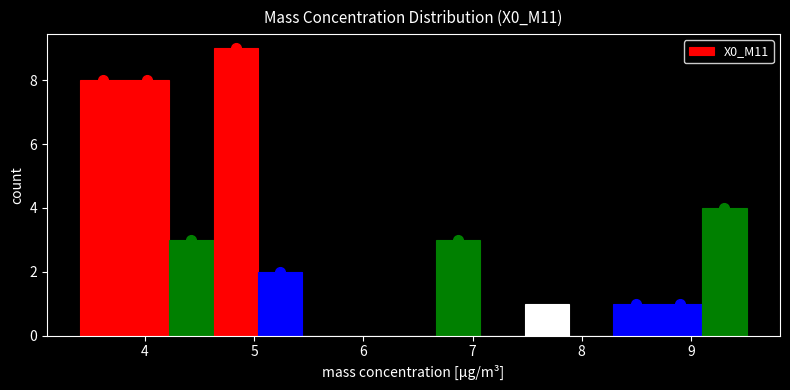

Reading left to right, transcribe this chart: for each bar, give the range it covers on the x-axis and its height. Neither the bar edges nor the heights are printed on the chart, so give them approximately, as read against the axes.

3.4 to 3.8: 8
3.8 to 4.2: 8
4.2 to 4.6: 3
4.6 to 5.0: 9
5.0 to 5.4: 2
5.4 to 5.9: 0
5.9 to 6.3: 0
6.3 to 6.7: 0
6.7 to 7.1: 3
7.1 to 7.5: 0
7.5 to 7.9: 1
7.9 to 8.3: 0
8.3 to 8.7: 1
8.7 to 9.1: 1
9.1 to 9.5: 4